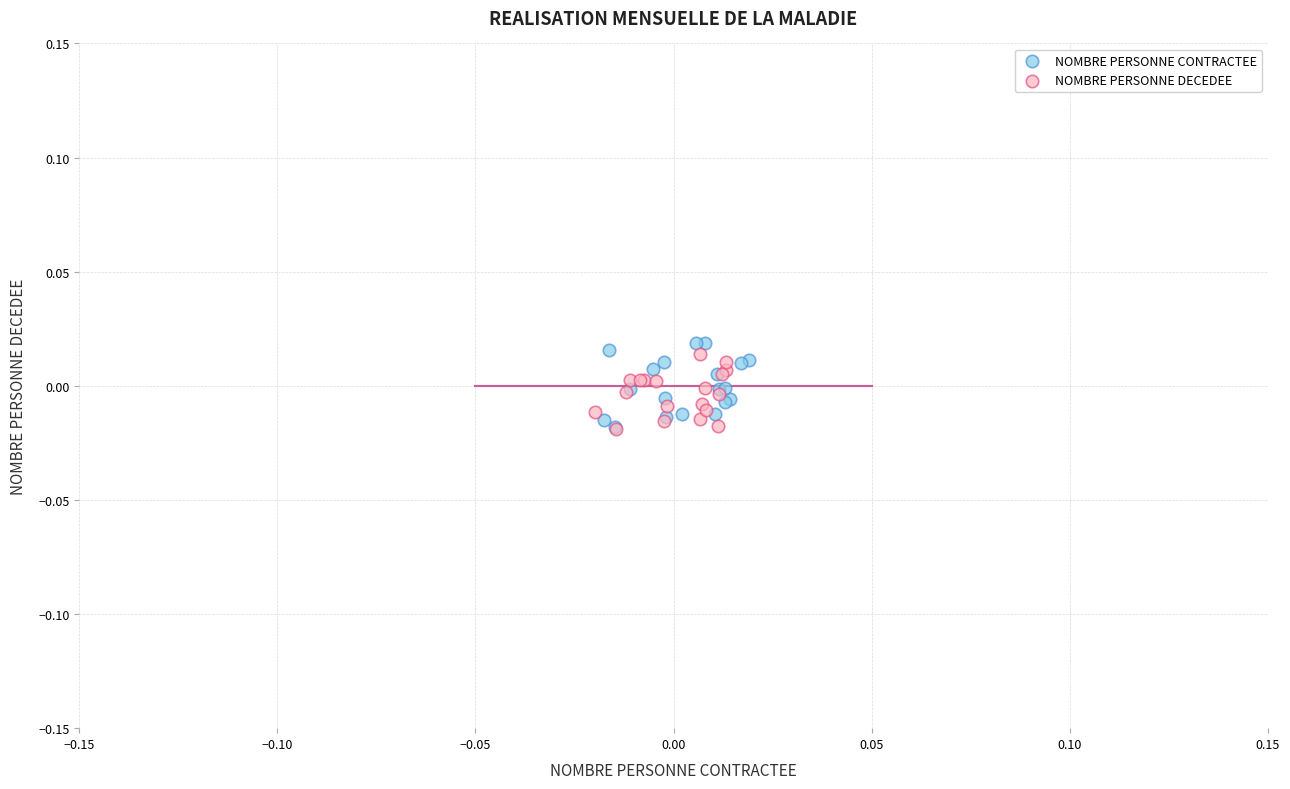

What are all the series names shown in the legend?

NOMBRE PERSONNE CONTRACTEE, NOMBRE PERSONNE DECEDEE